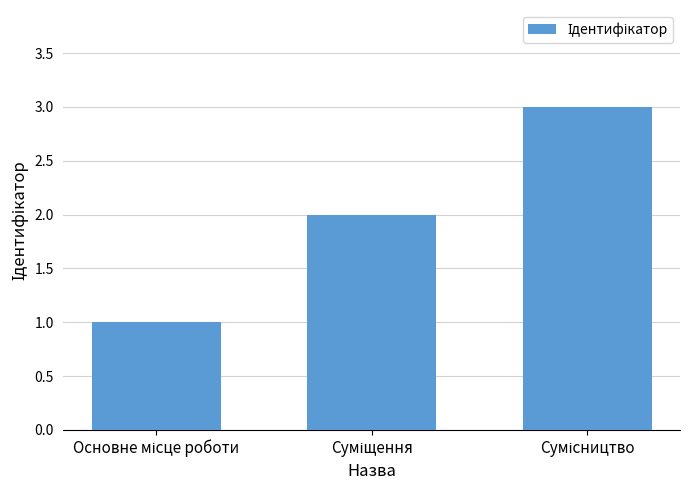

What is the greatest value displayed?

3